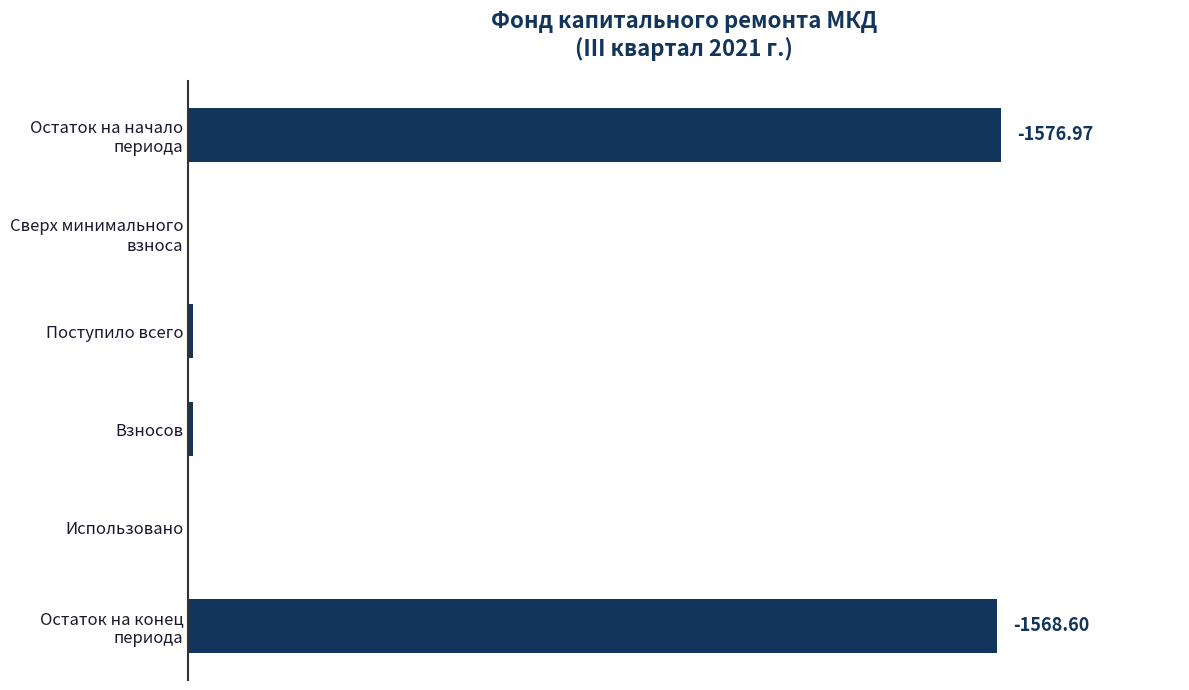

Are the bars horizontal?

Yes